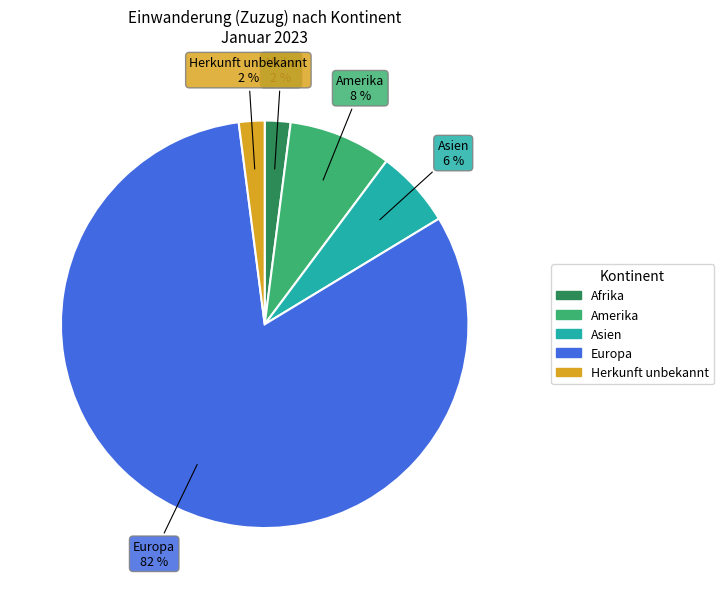

To the nearest percent, what is the average slice percentage?

20%